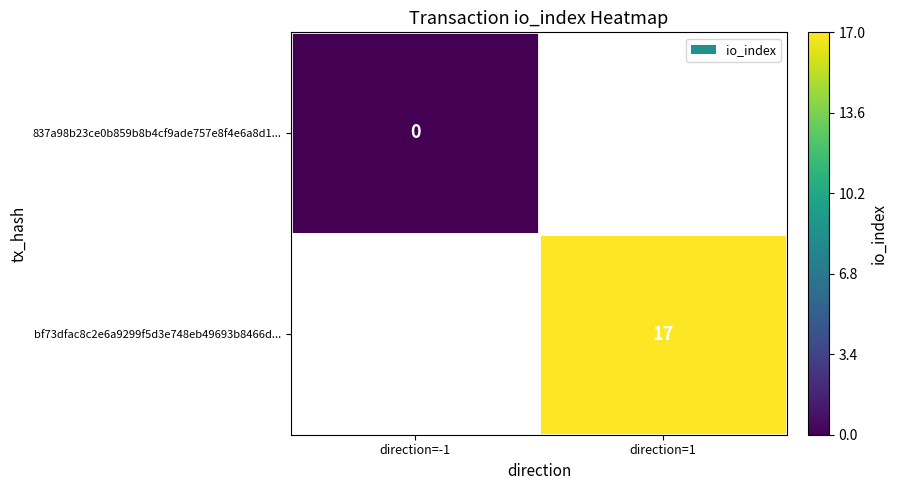

True or false: bf73dfac8c2e6a9299f5d3e748eb49693b8466d... has a value of 17 at direction=1.

True